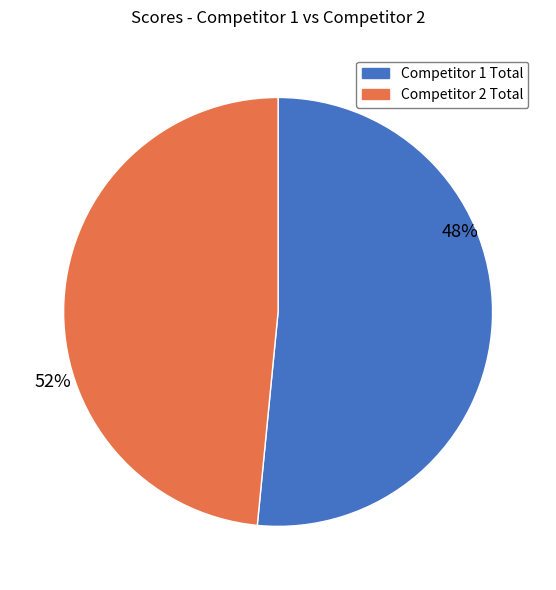

The Board 3 slice represents 12% of the pie. True or false?

False